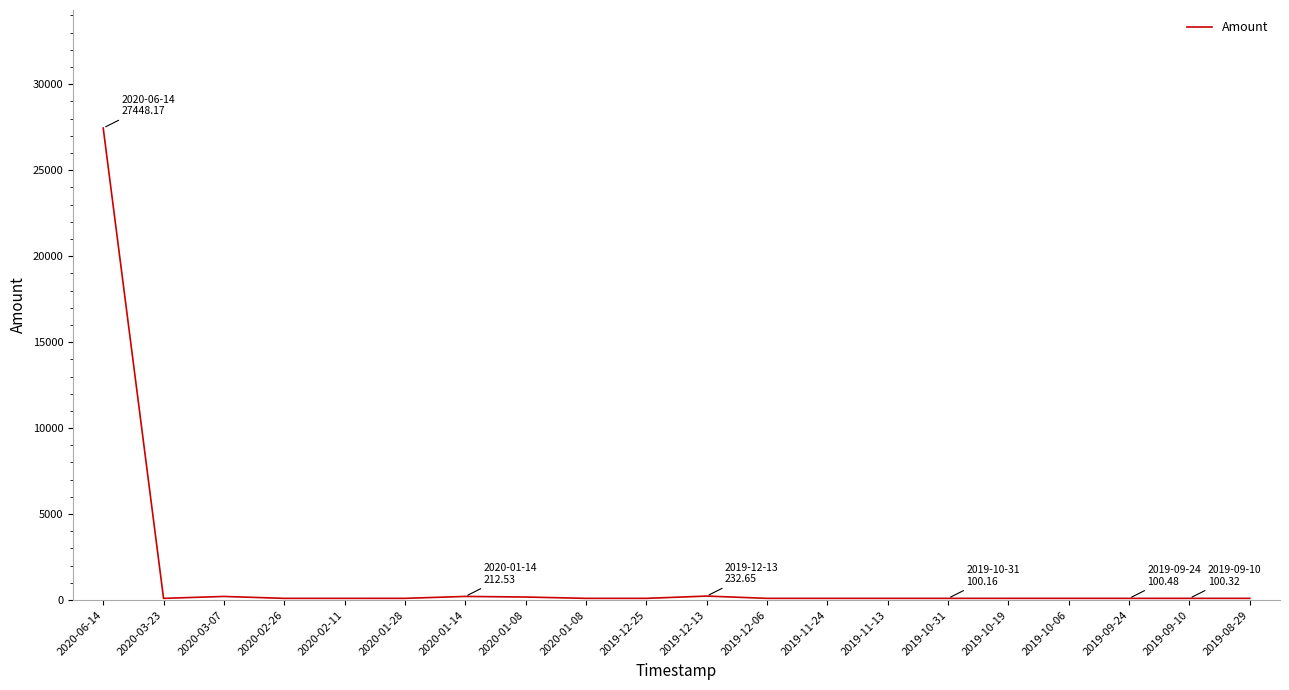

Does the chart have visible grid lines?

No